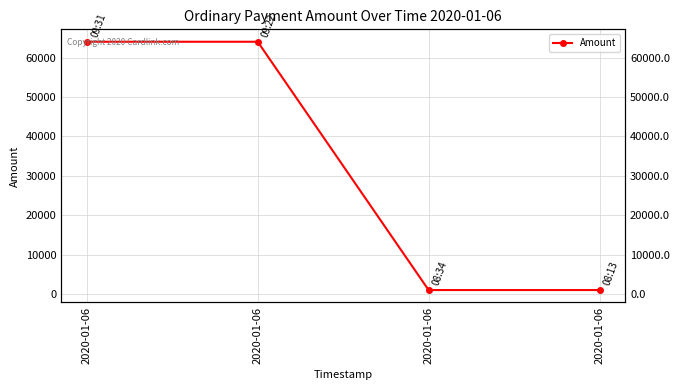

The chart shows a value of 1000 at 2020-01-06. True or false?

True